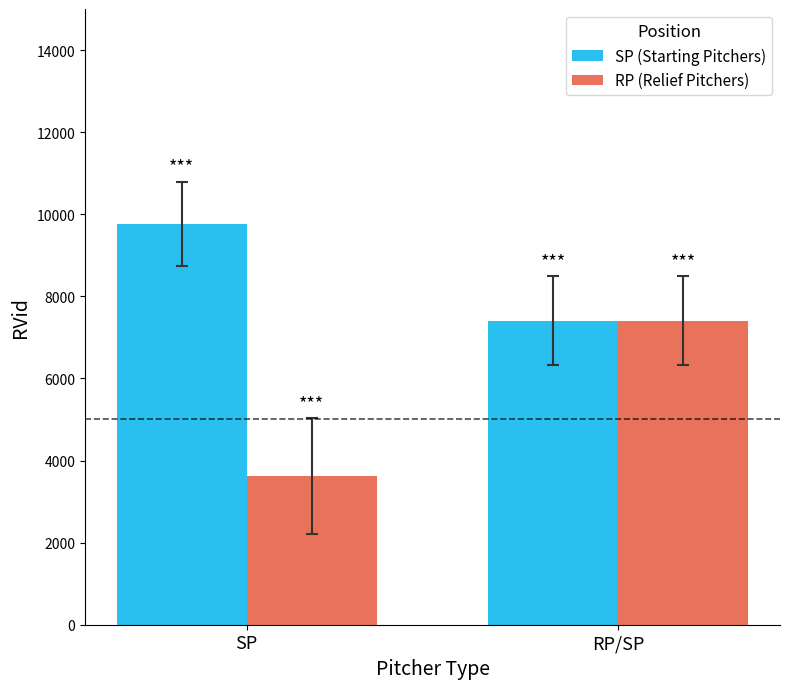

Are the bars grouped side by side (vs. stacked)?

Yes